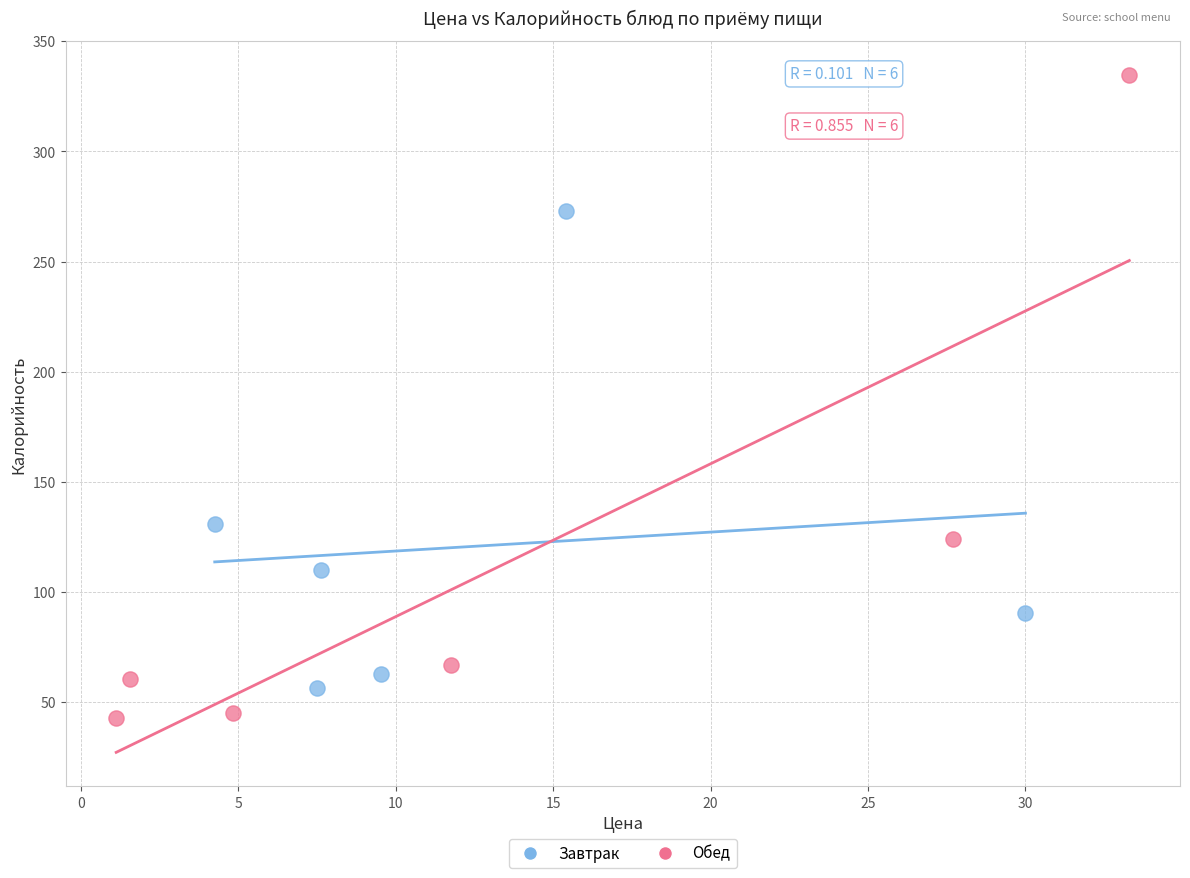

Which series reaches the maximum Y coordinate?

Обед